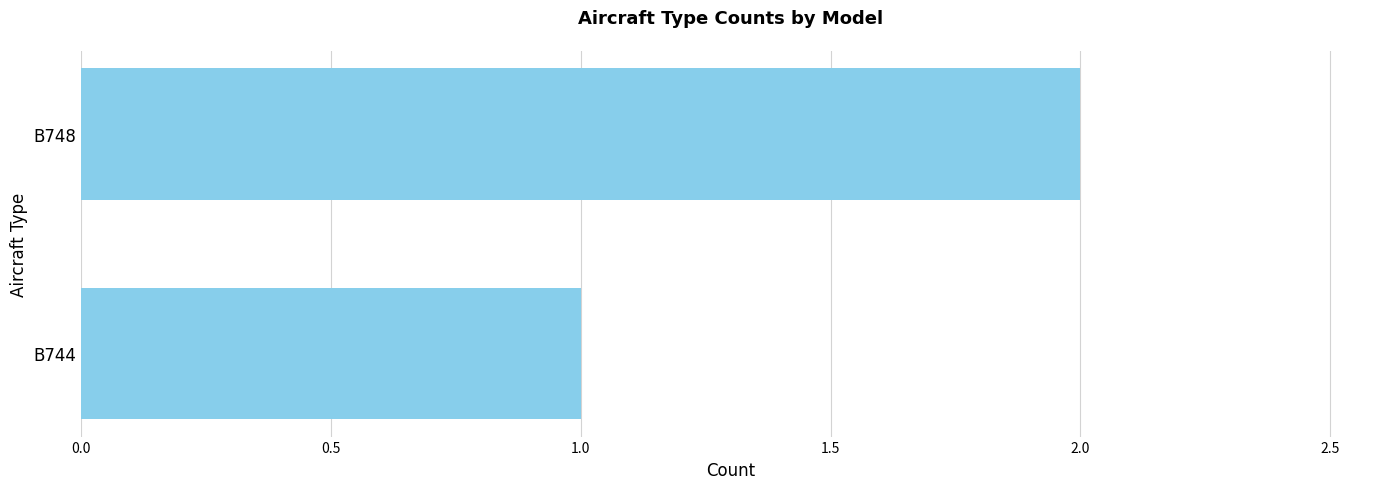

List the labels in order of value, smallest first.

B744, B748